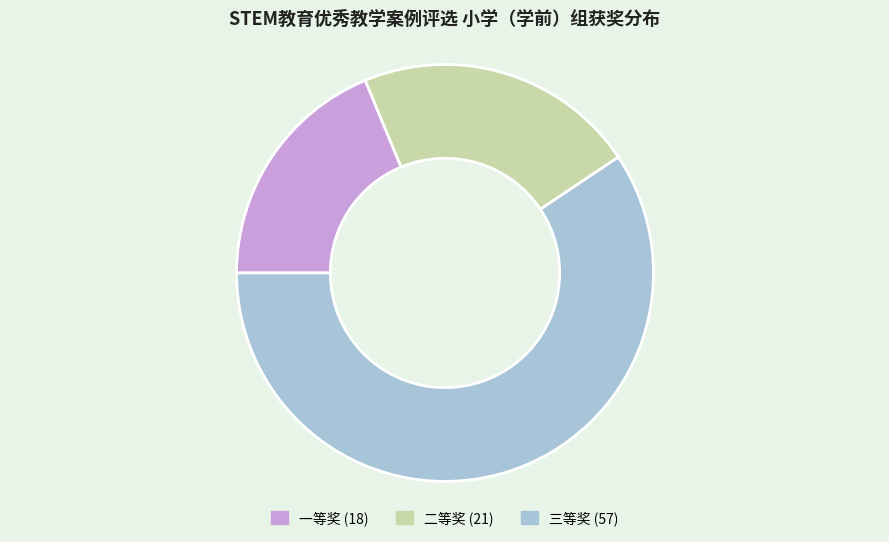

Rank the categories by value from highest to lowest.

三等奖, 二等奖, 一等奖